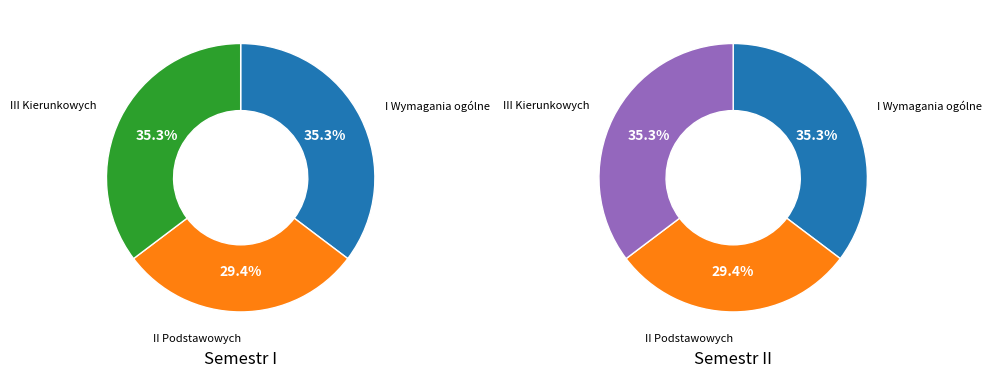

The I Wymagania ogólne slice represents 45% of the pie. True or false?

False